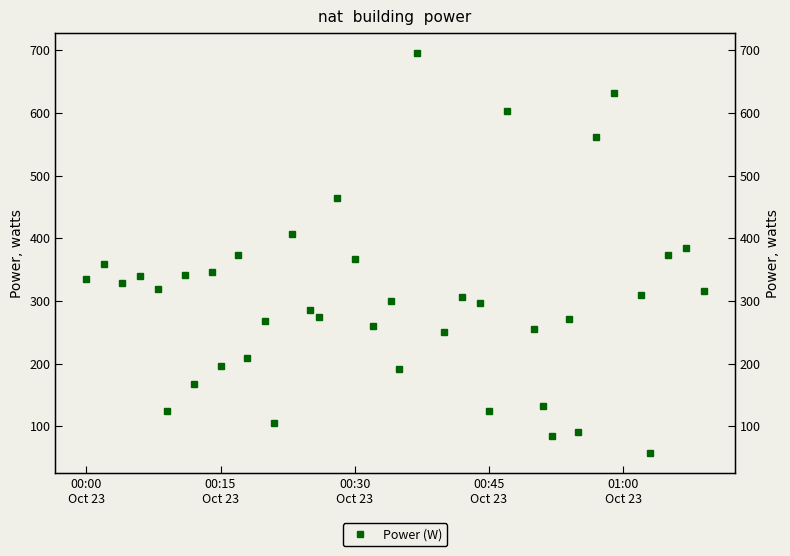

What is the maximum value shown in the chart?

695.4